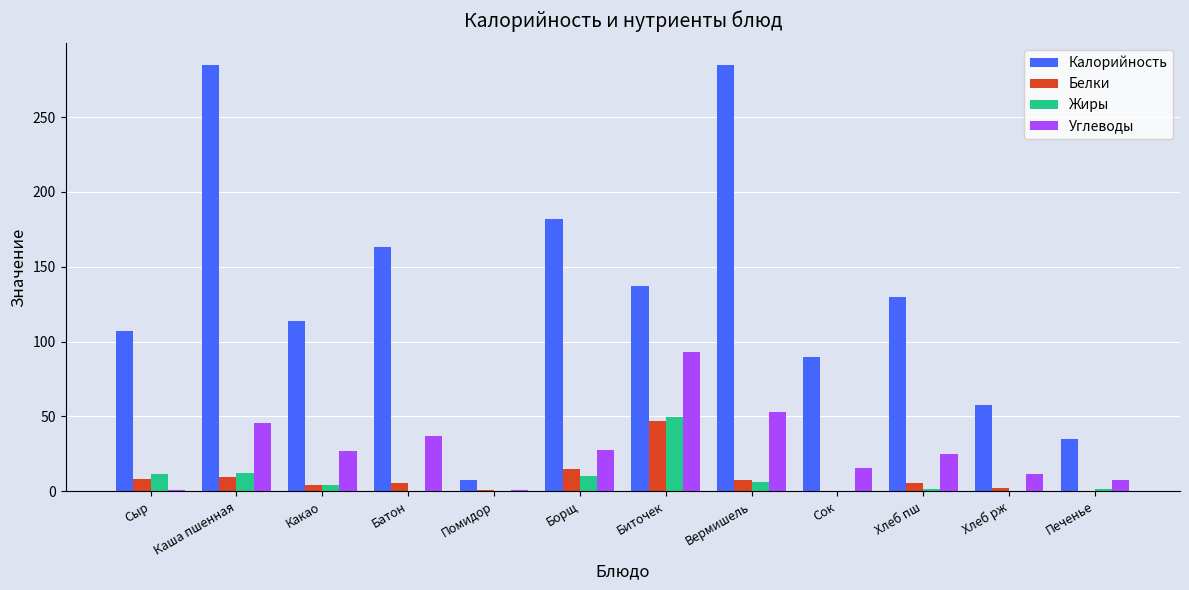

What is the sum of all Жиры values?

97.8